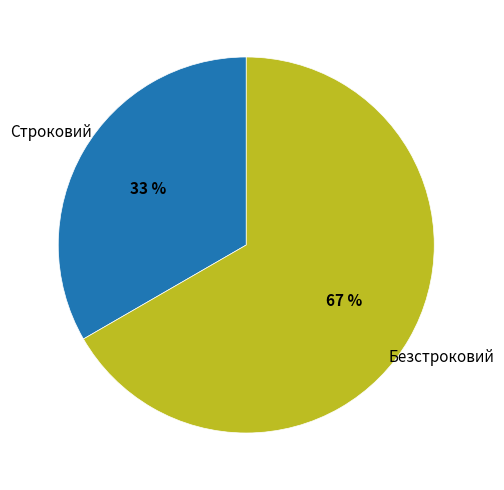

Is the sum of Строковий and Безстроковий greater than half?

Yes